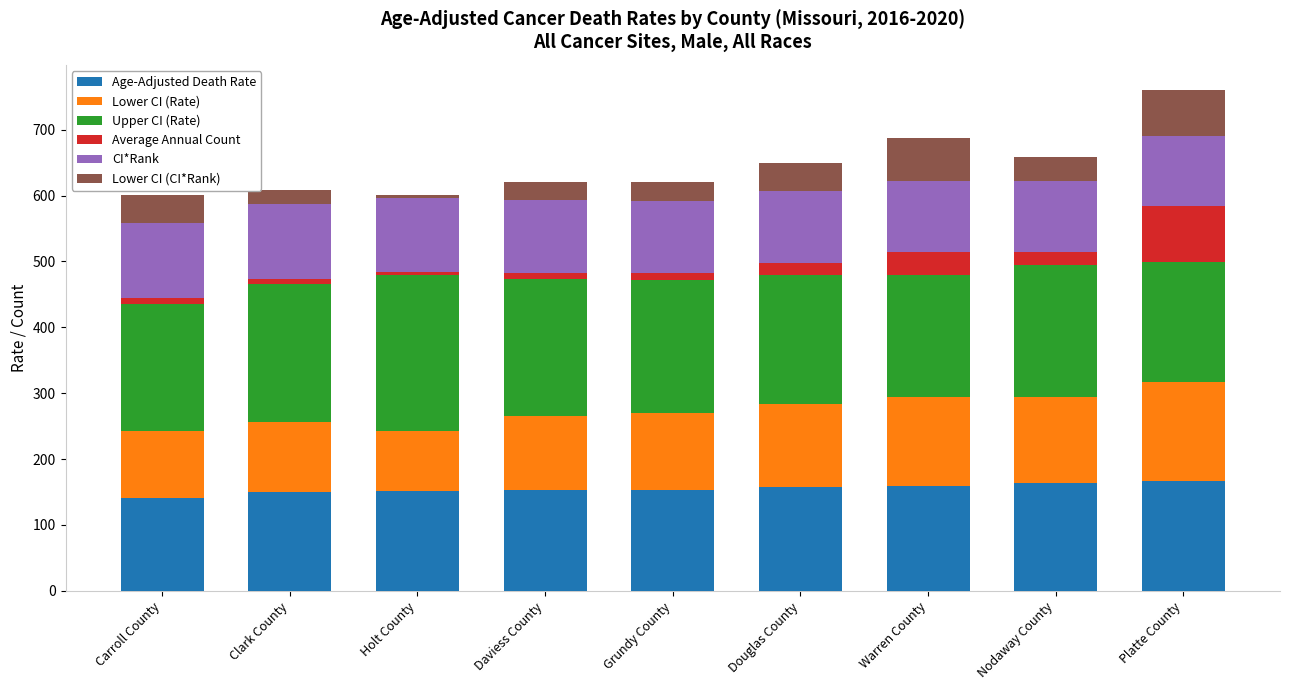

What is the minimum value for Age-Adjusted Death Rate?

141.1